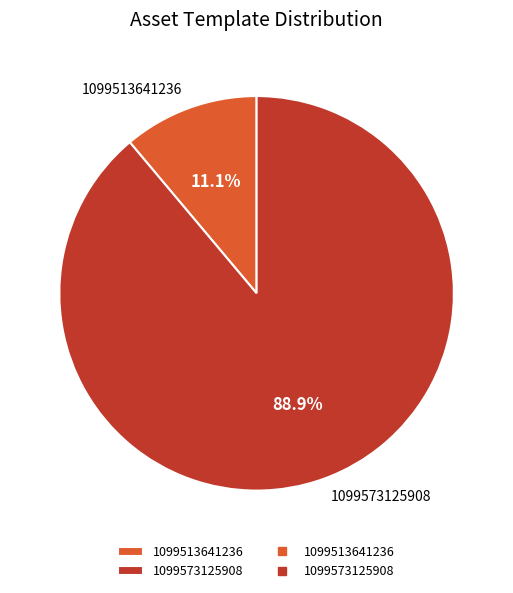

Which slice is the smallest?

1099513641236